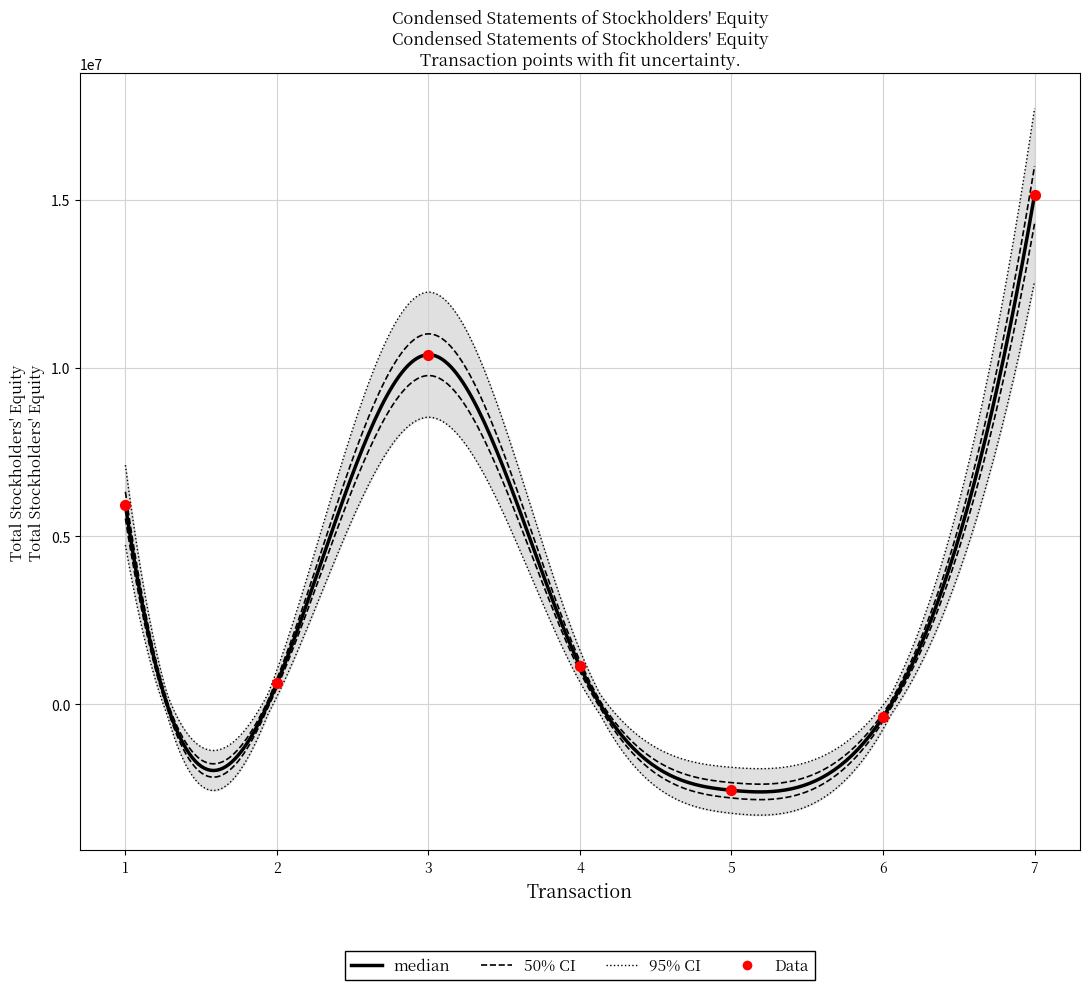

Which has a higher value, 7 or 4?

7